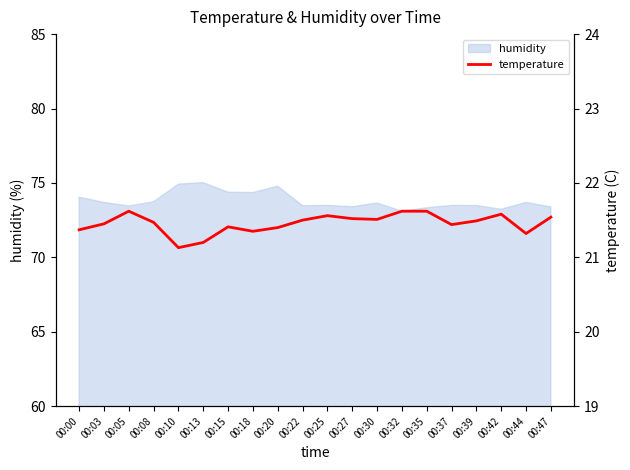

What is the minimum value for humidity?

73.1